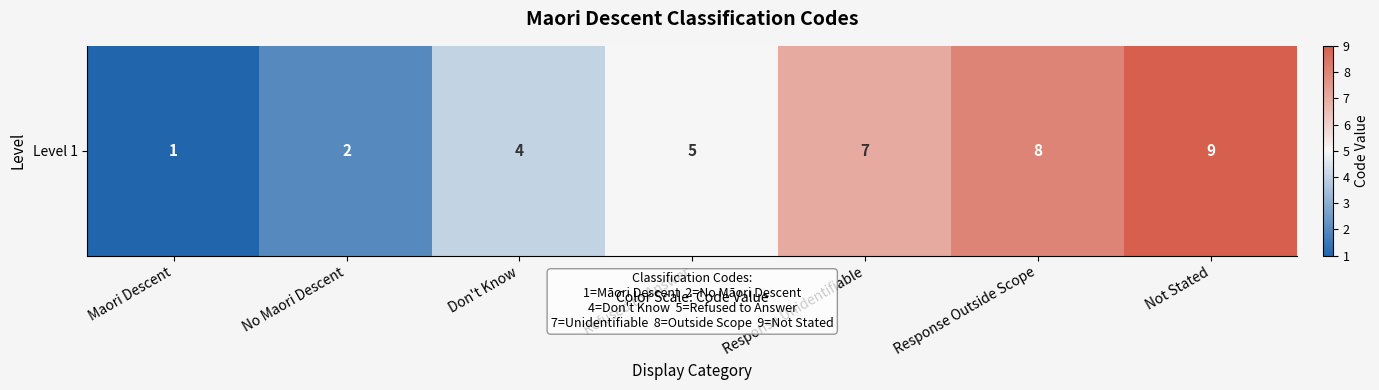

What is the average value?

5